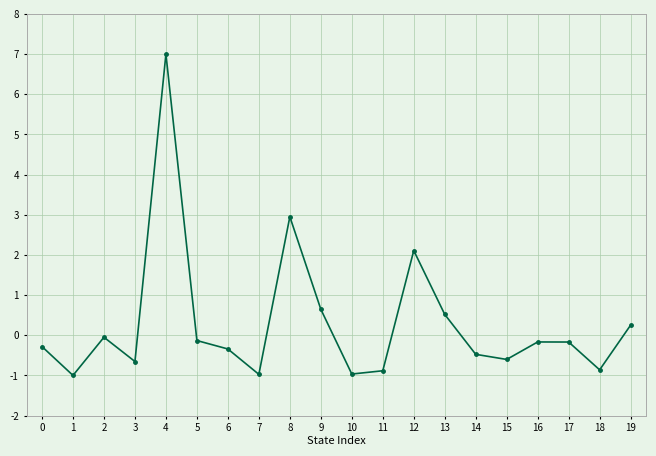

What is the value of the 4th point from the left?

-0.7